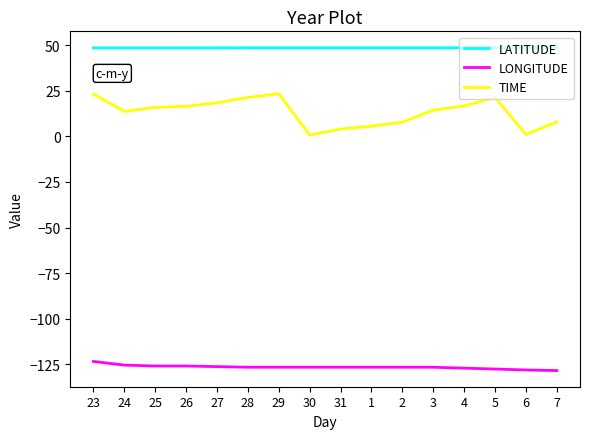

What is the difference between the TIME values at 28 and 4?

4.7